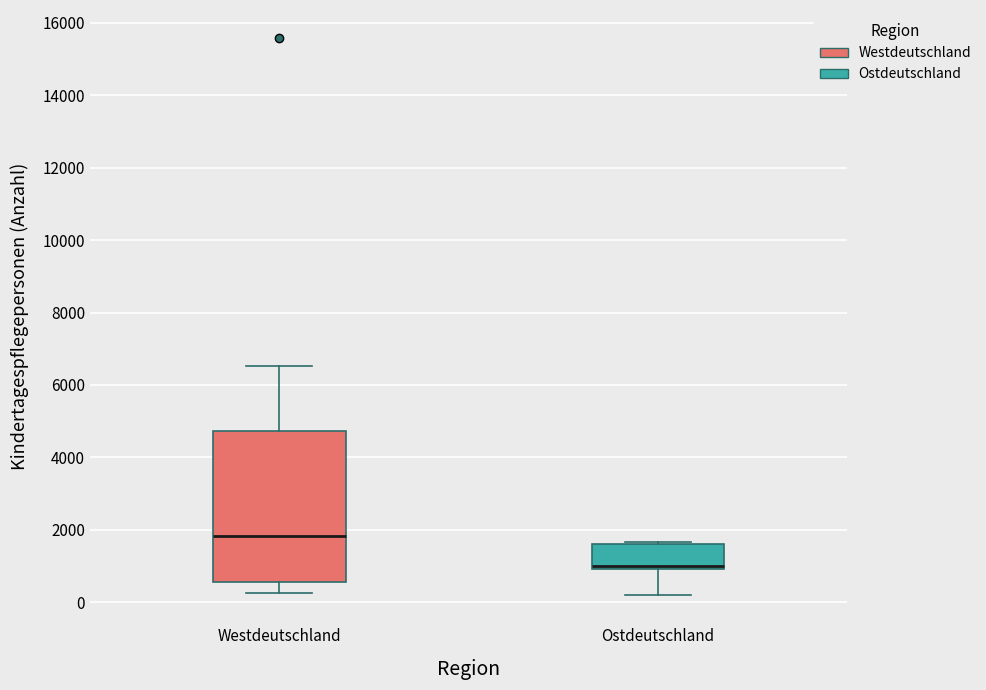

Reading left to right, read every box against the y-axis: the position of its median line, the range the box covers, and the ends of its whiskers. The values are not printed on the chart, so give them approximately, as read against the axis.

Westdeutschland: median 1800, box 600 to 4800, whiskers 200 to 6600
Ostdeutschland: median 1000 (just above the box's lower edge), box 1000 to 1600, whiskers 200 to 1600